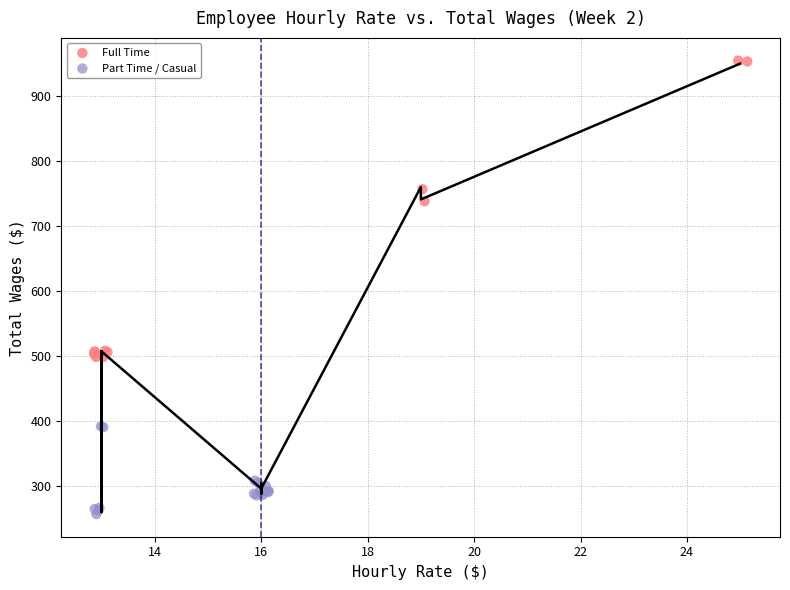

Which series reaches the maximum Y coordinate?

Full Time